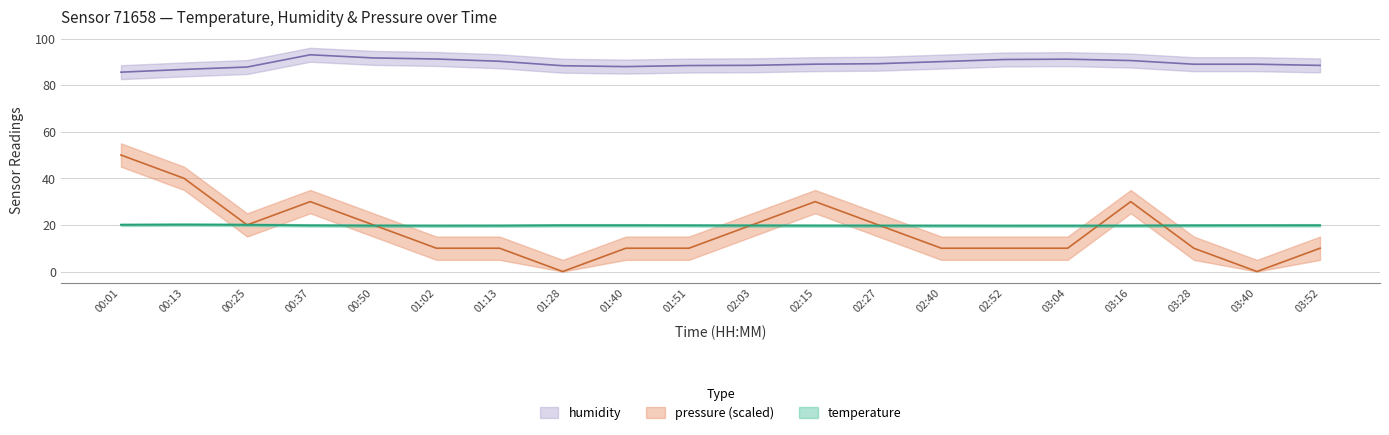

Which category has the highest value in the pressure_norm series?

00:01